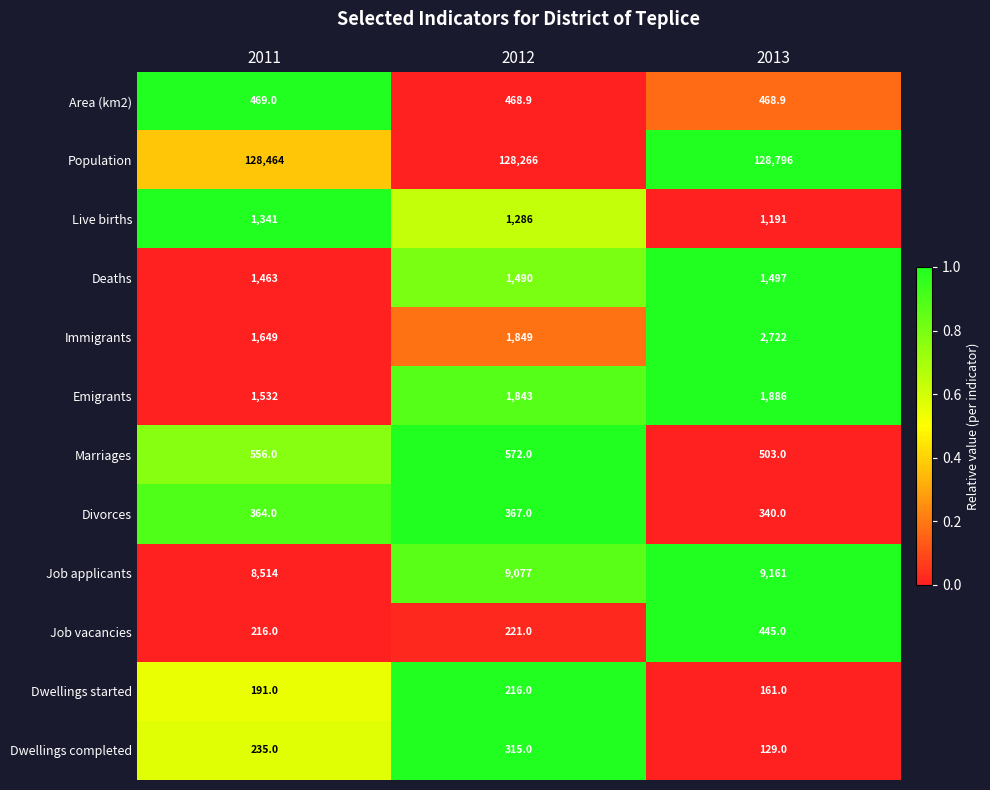

What is the difference between the second highest and minimum values in the Divorces series?

24.0